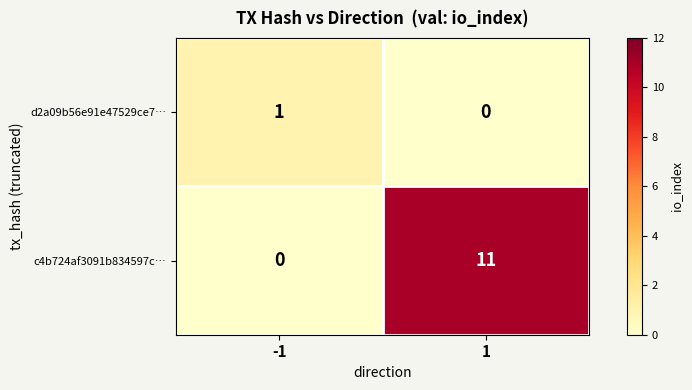

Rank the series by their maximum value, from lowest to highest.

d2a09b56e91e47529ce7…, c4b724af3091b834597c…